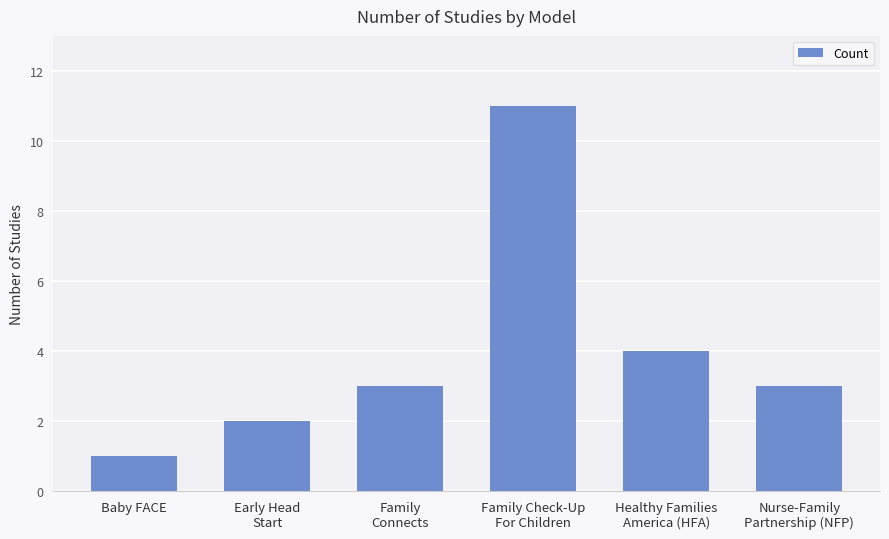

What is the label of the 3rd bar from the left?

Family
Connects